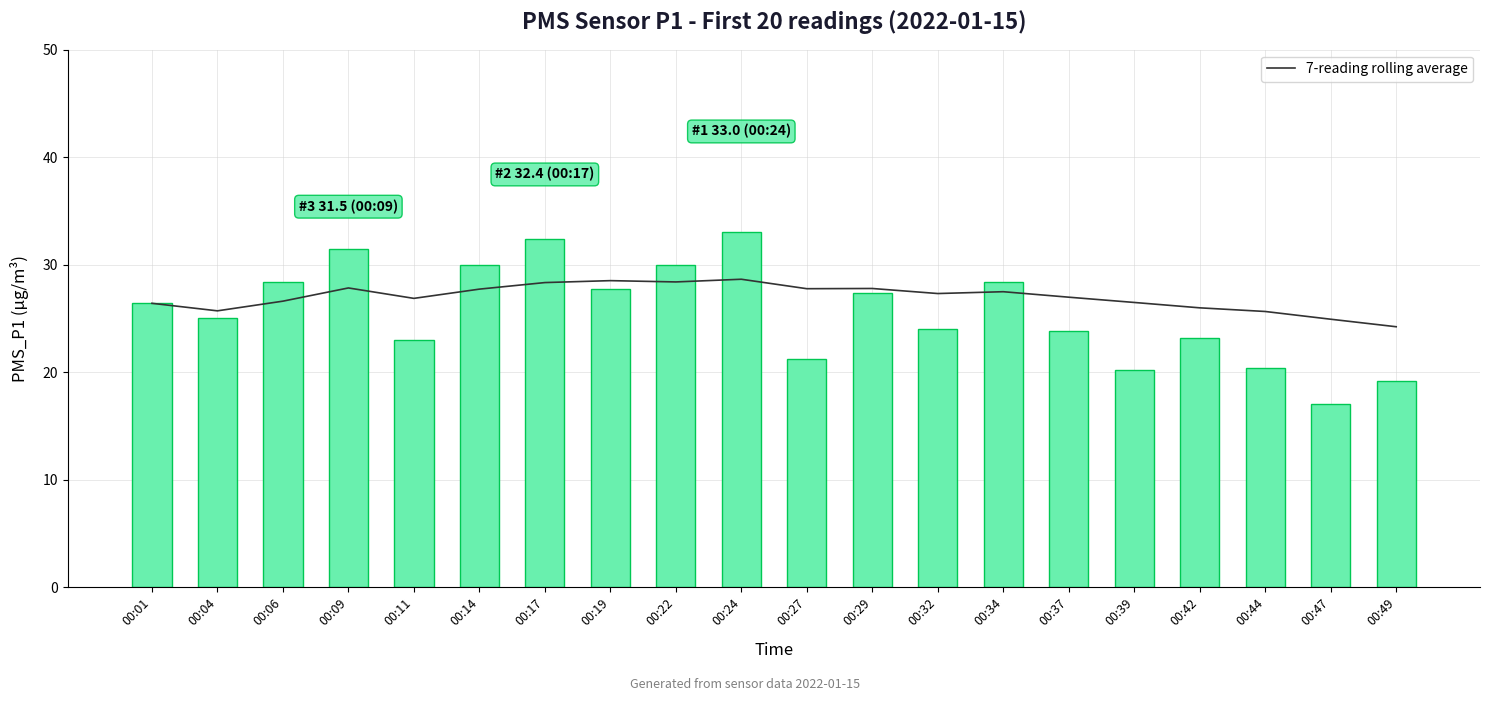

True or false: 7-reading rolling average has a value of 27.8 at 00:09.

True